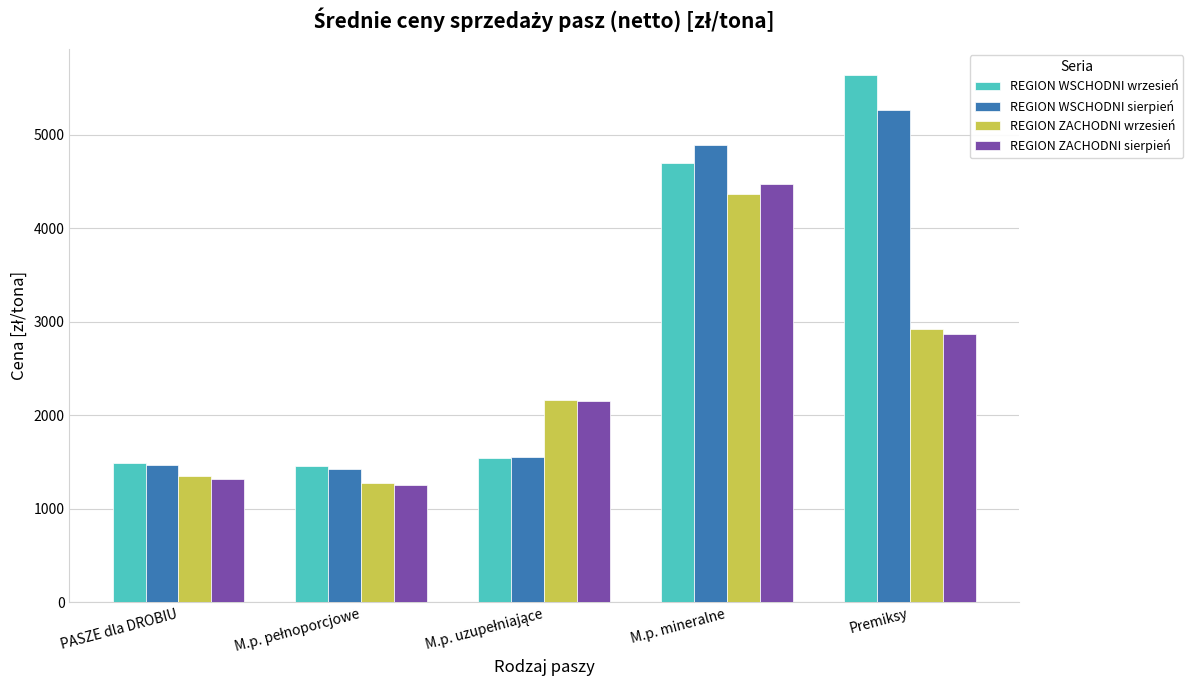

Which category has the highest value in the REGION ZACHODNI sierpień series?

M.p. mineralne